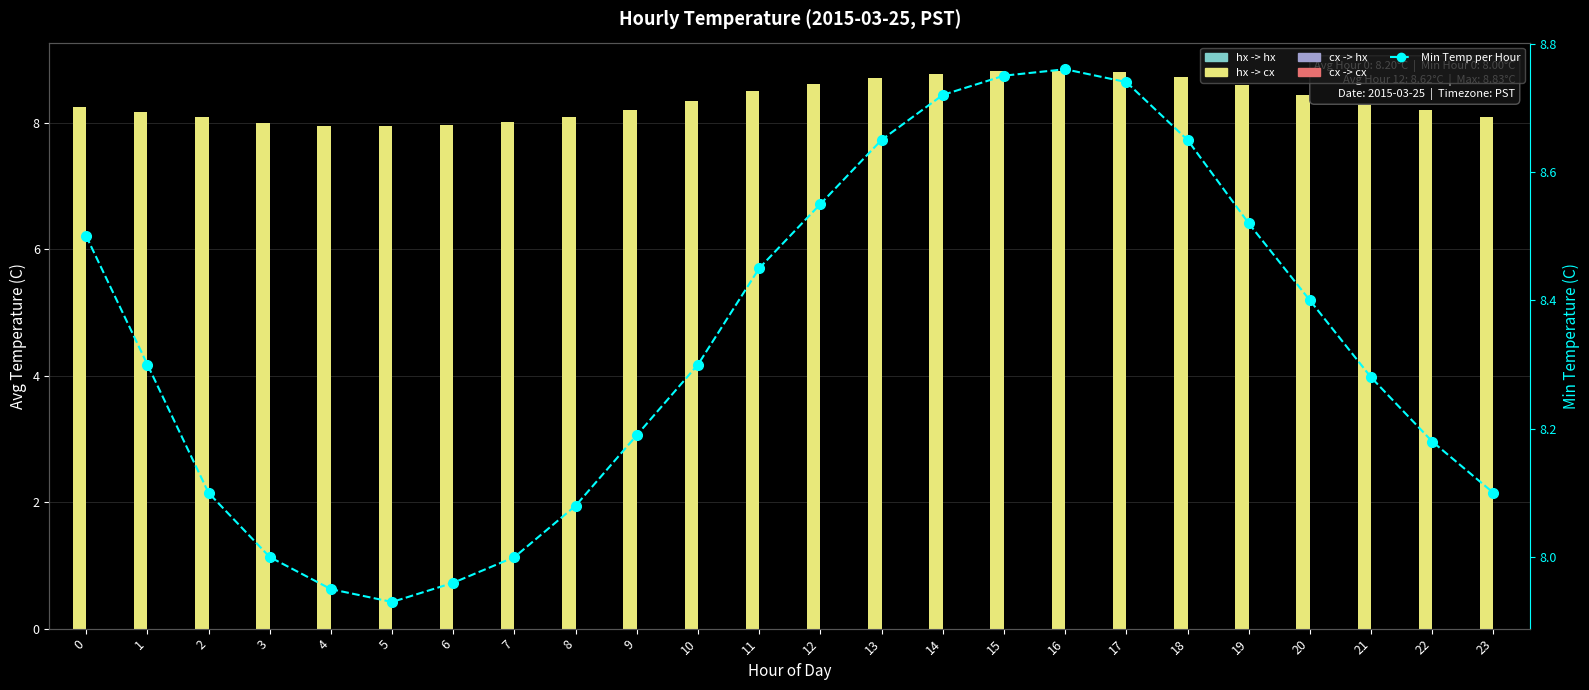

What is the value of the Min Temp per Hour bar at the 13th from the left?

8.6